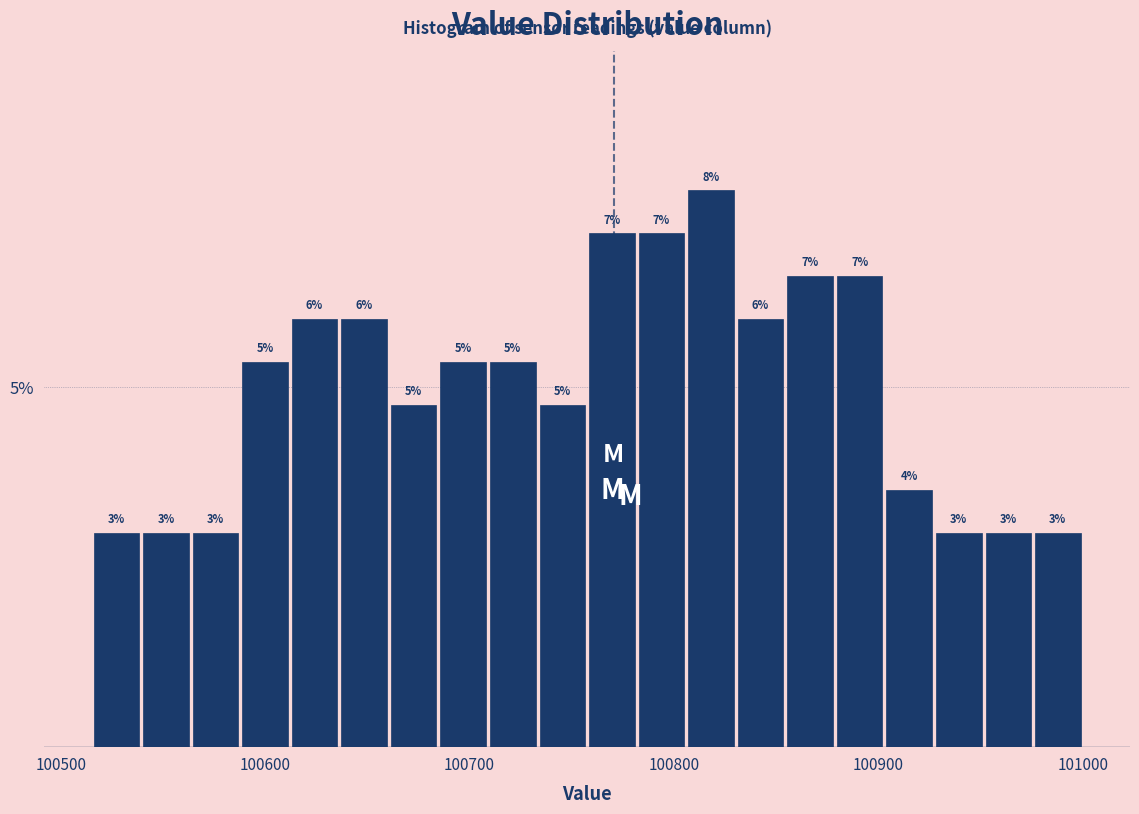

Around what value on the x-axis is the tallest bar? Give the approximate position of its centre, as read against the axis.

100820